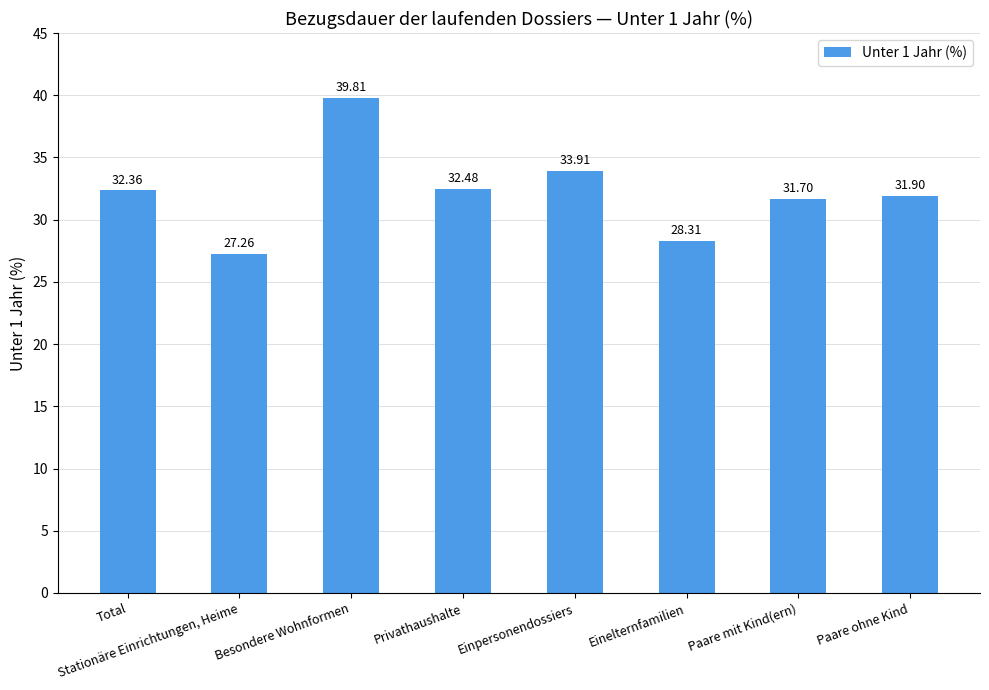

Approximately how many times larger is the value at Einpersonendossiers compared to Total?

1.0